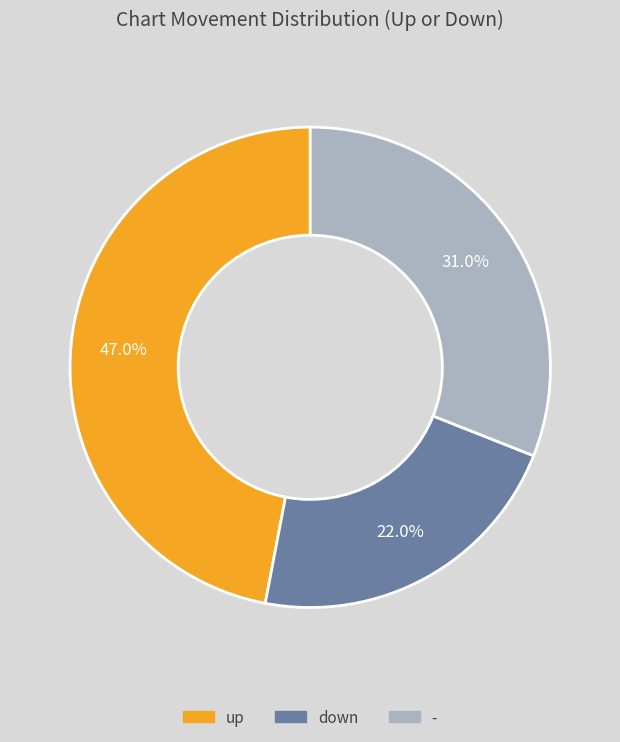

What is the ratio of the value at - to the value at up?

0.7